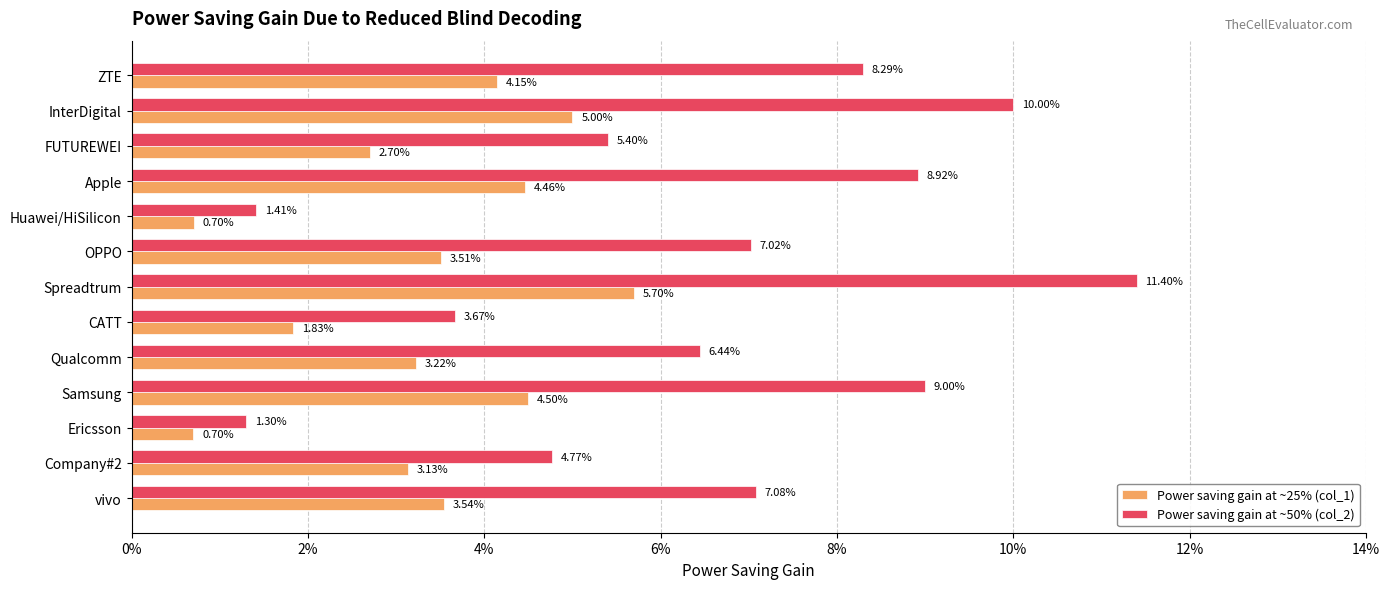

What are all the series names shown in the legend?

Power saving gain at ~25% (col_1), Power saving gain at ~50% (col_2)